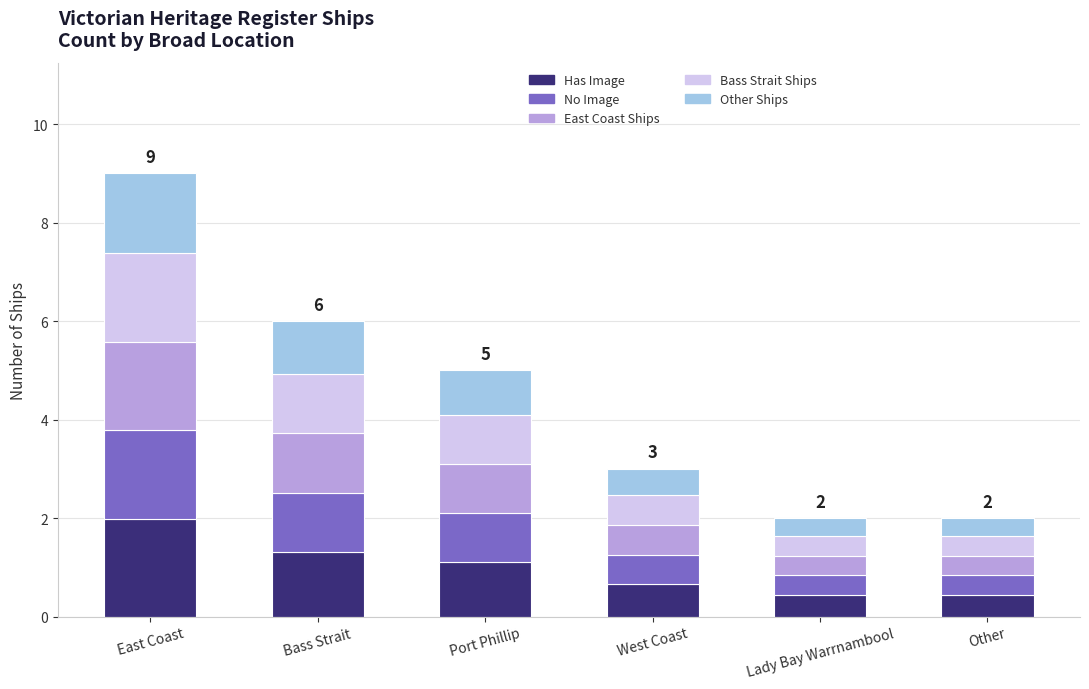

Which category has the highest value in the Has Image series?

East Coast